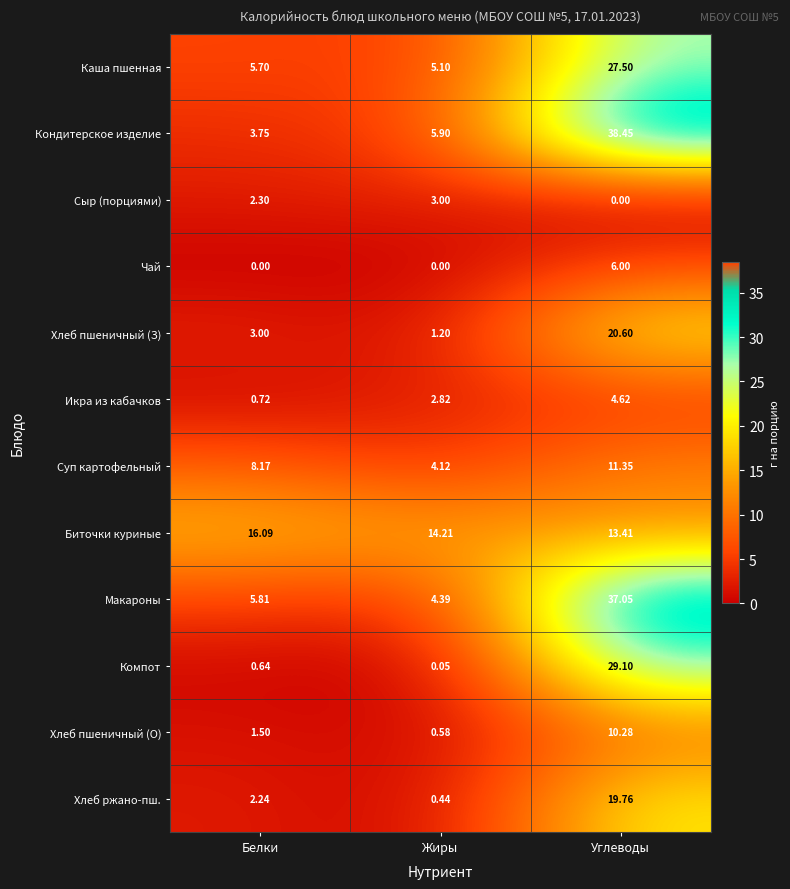

Between Жиры and Углеводы, which series saw the biggest shift?

Макароны